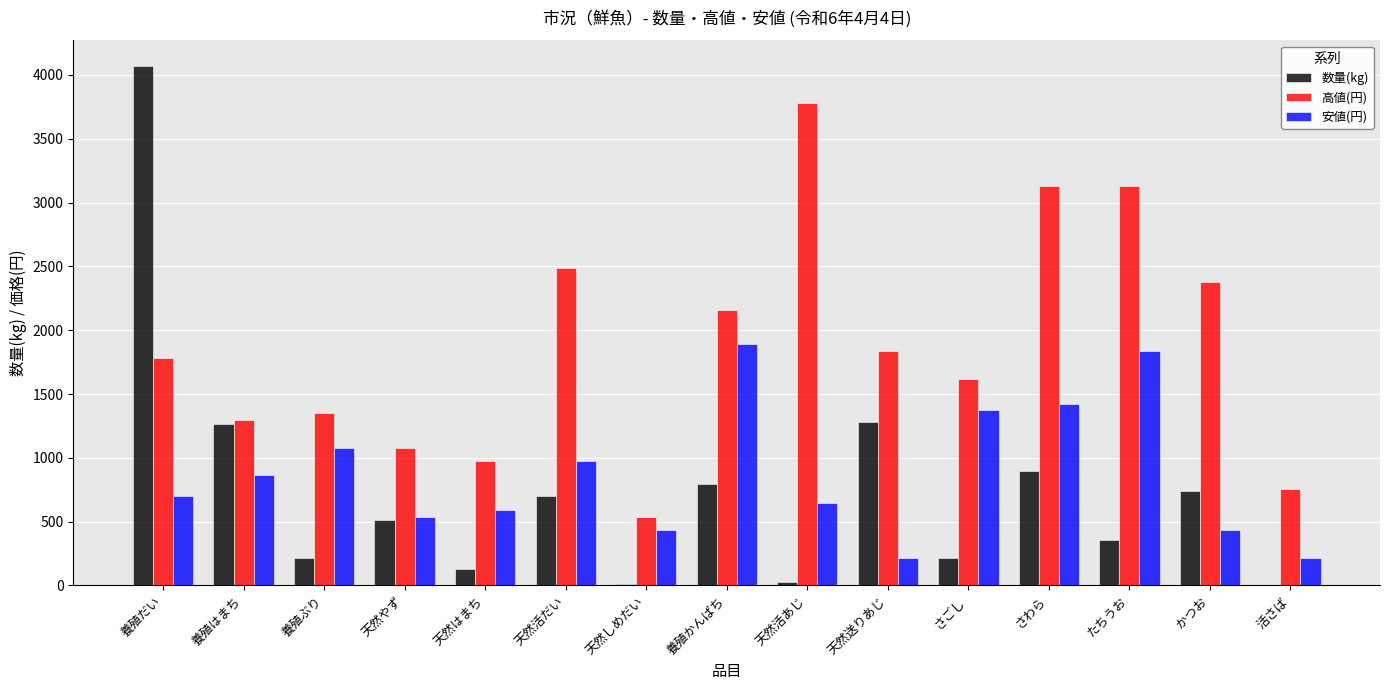

Where does the 数量(kg) series first go above 511?

養殖だい